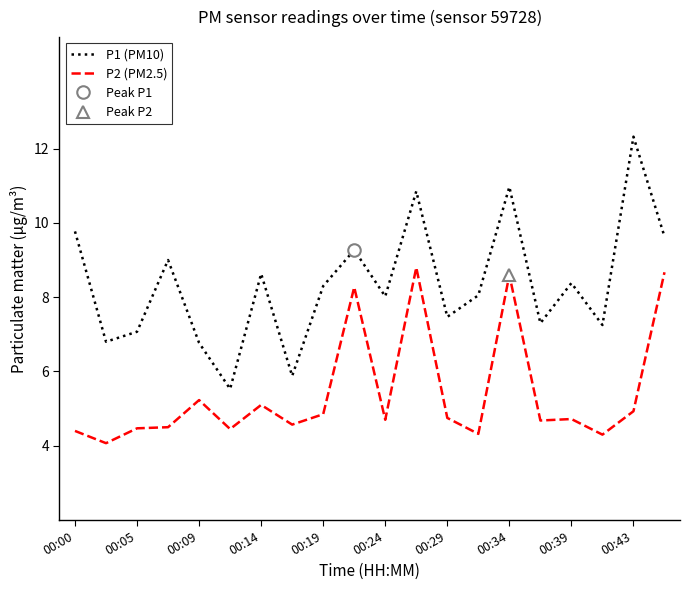

In P1 (PM10), how many points are lower than both neighbors (excluding endpoints)?

7